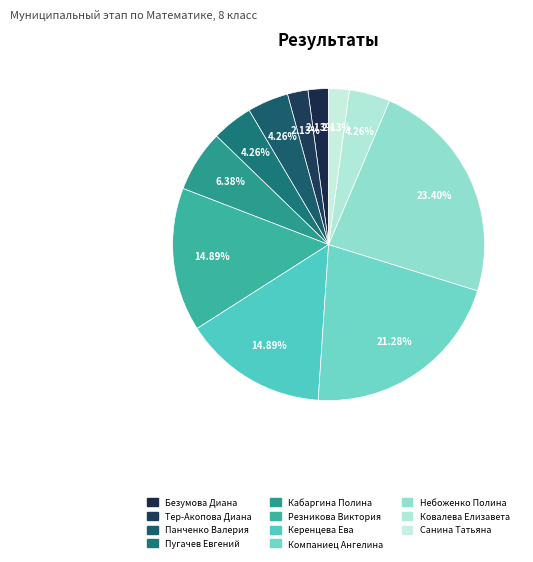

To the nearest percent, what is the combined percentage of Кабаргина Полина and Тер-Акопова Диана?

9%